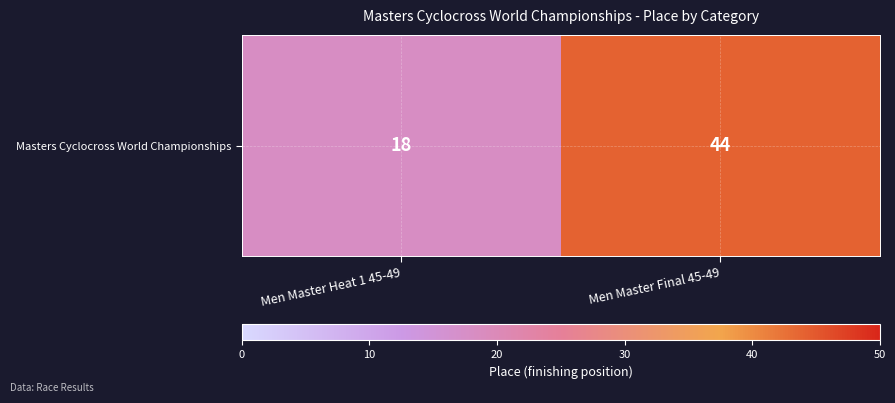

The value at Men Master Heat 1 45-49 is 18. True or false?

True